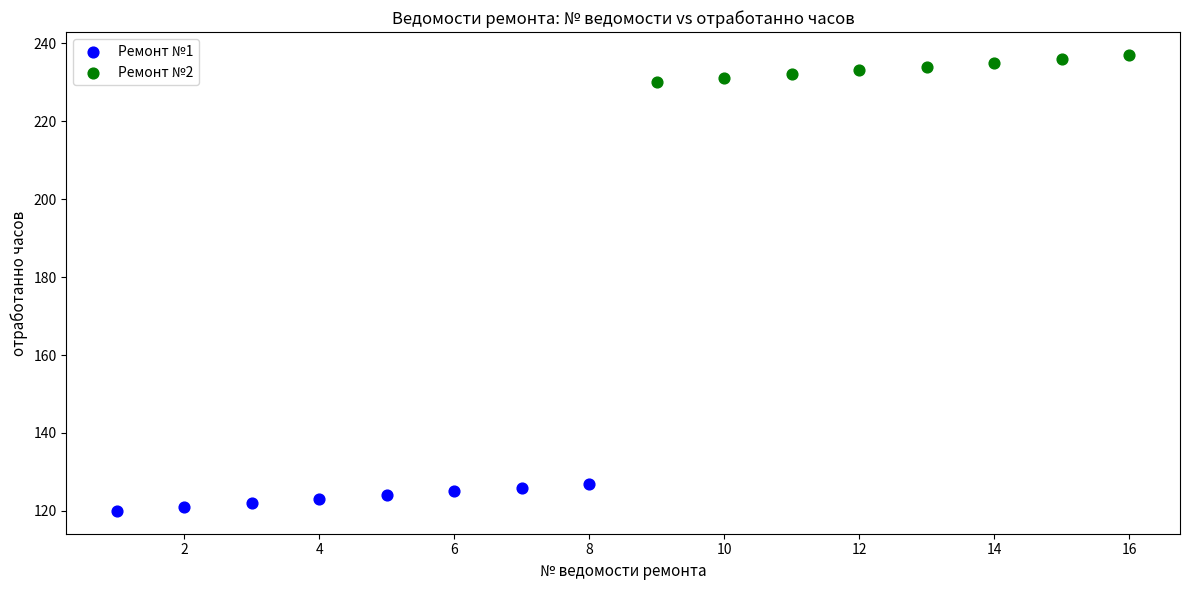

Which series contains the lowest Y value?

Ремонт №1